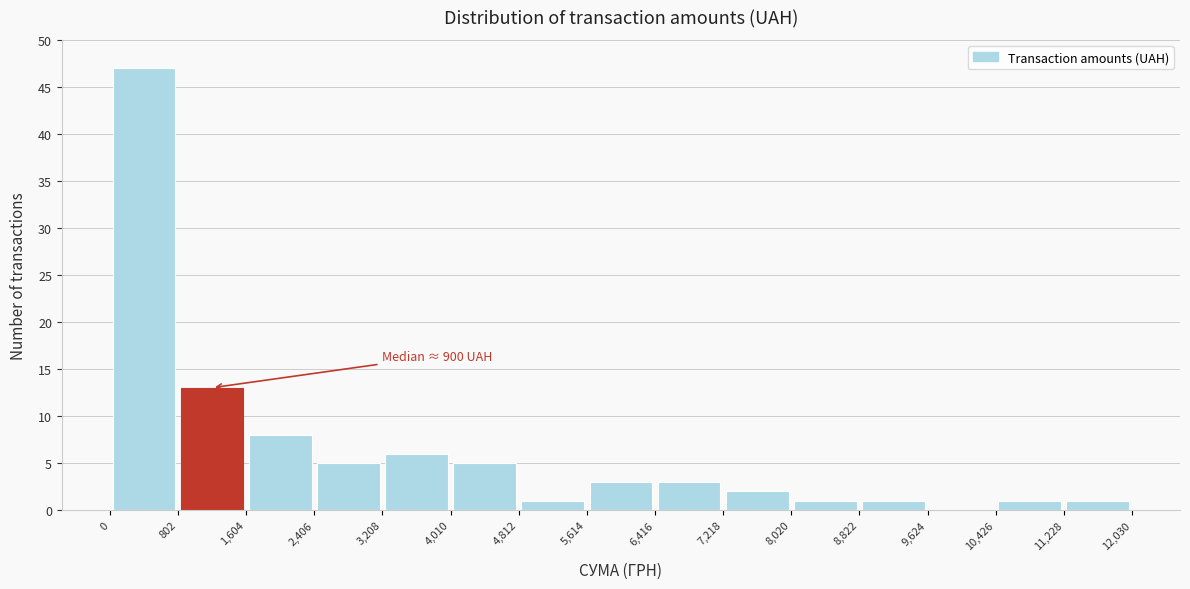

Over which range of the x-axis is the bar tallest?

0 to 802